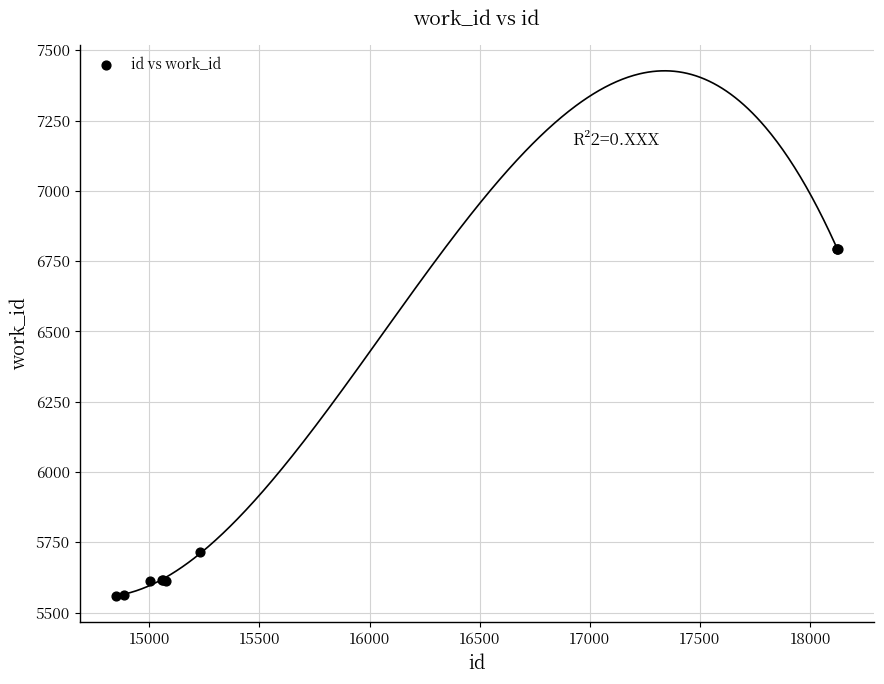

What Y value in the scatter plot is closest to 6176?

5715